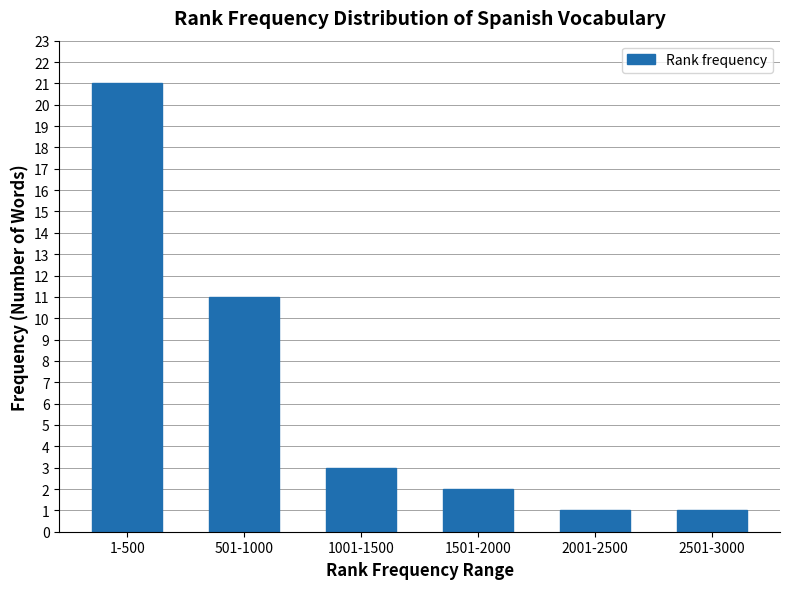

Reading left to right, extract all data points from this chart.

21	11	3	2	1	1